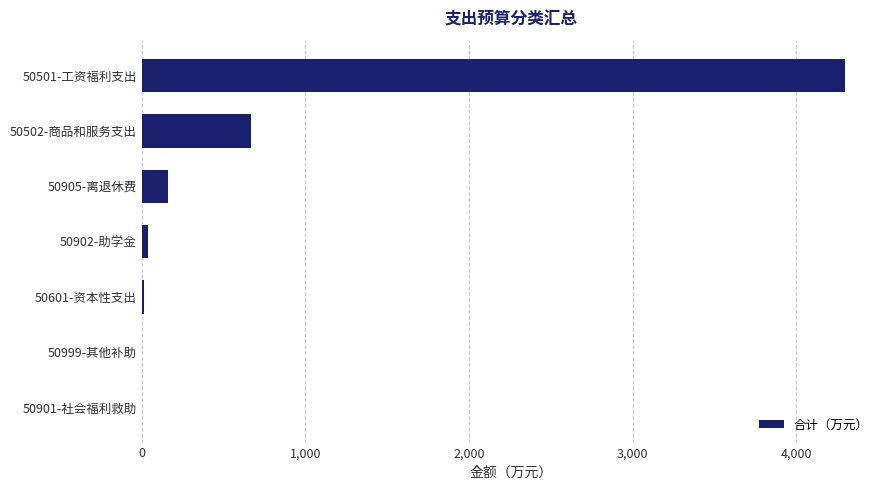

Count the number of categories in the chart.

7